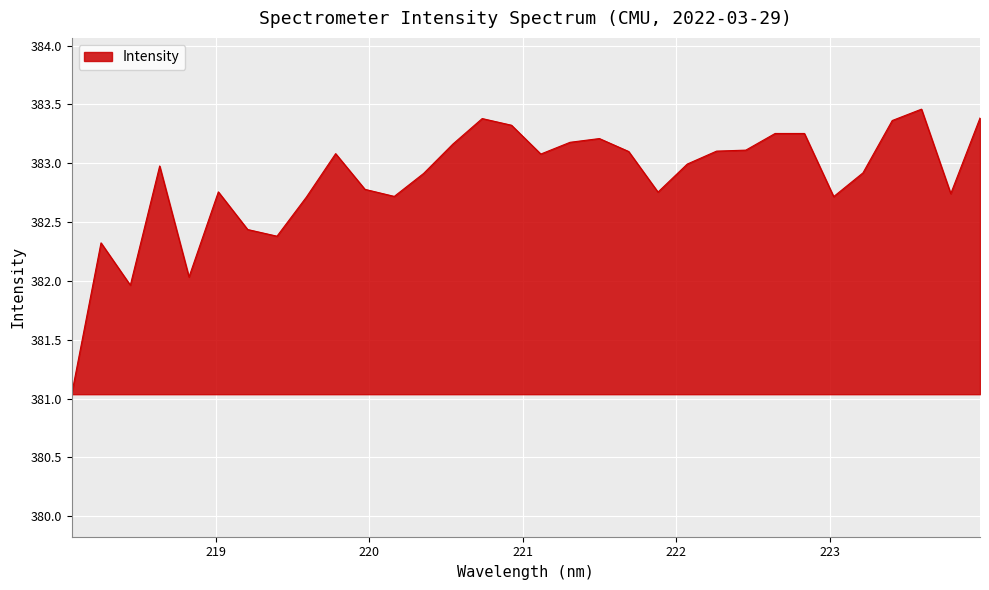

What is the maximum value shown in the chart?

383.5